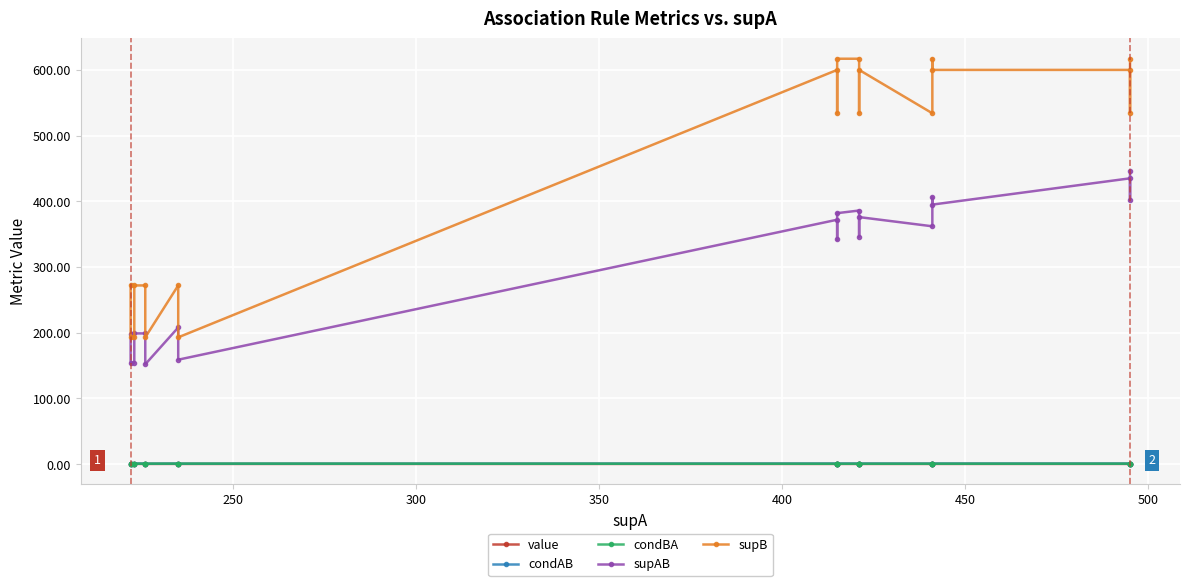

How many data points in supAB are less than 362?

10